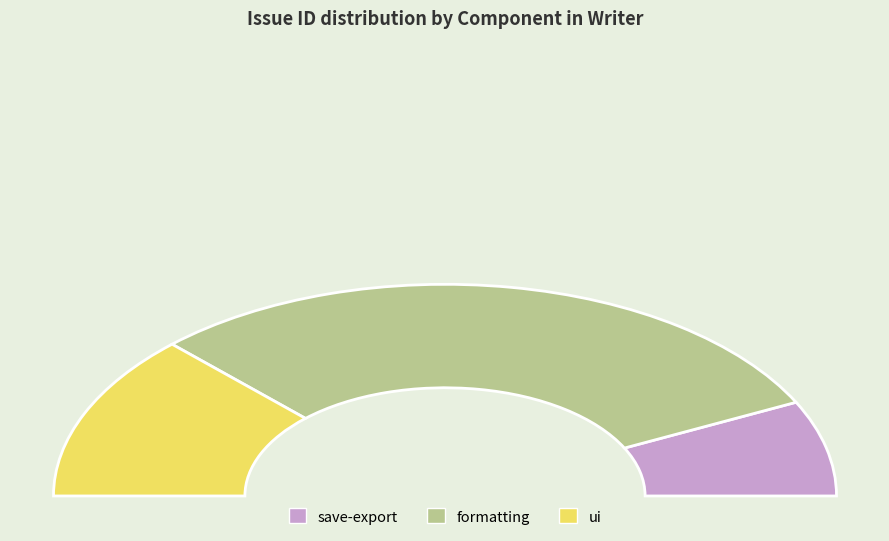

How many slices are in this pie chart?

3